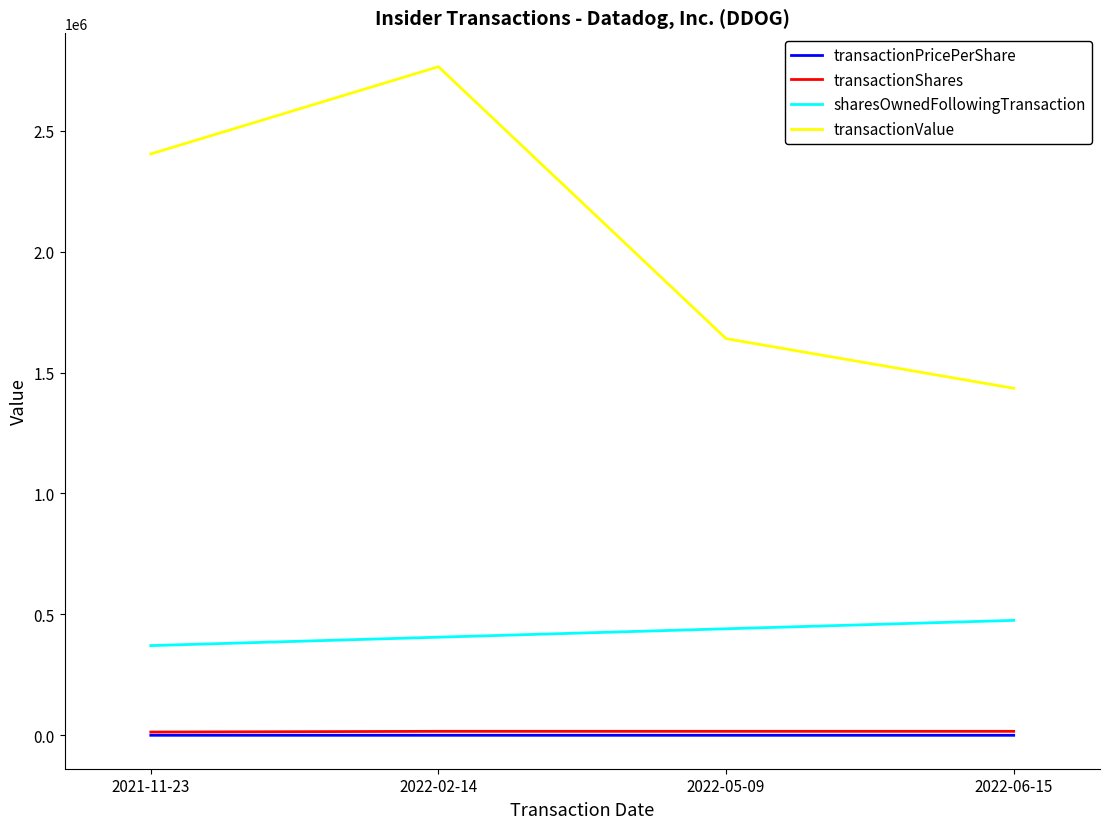

At which category does the chart reach its peak across all series?

2022-02-14